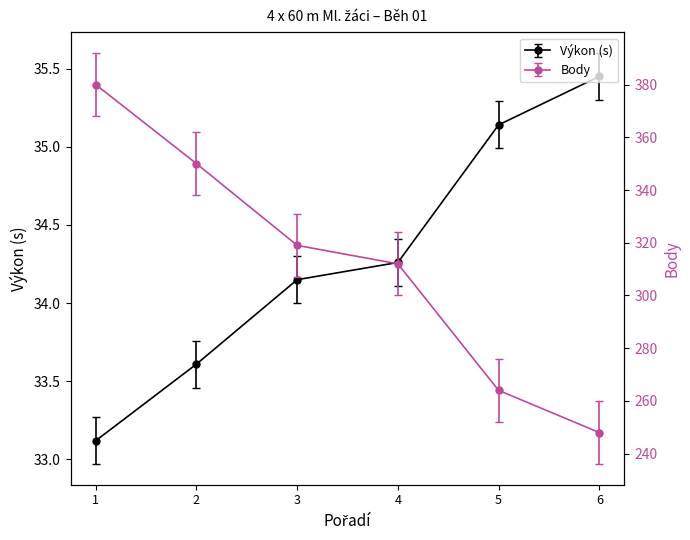

Reading left to right, extract all data points from this chart.

Výkon: 33.1	33.6	34.1	34.3	35.1	35.5
Body: 380.0	350.0	319.0	312.0	264.0	248.0